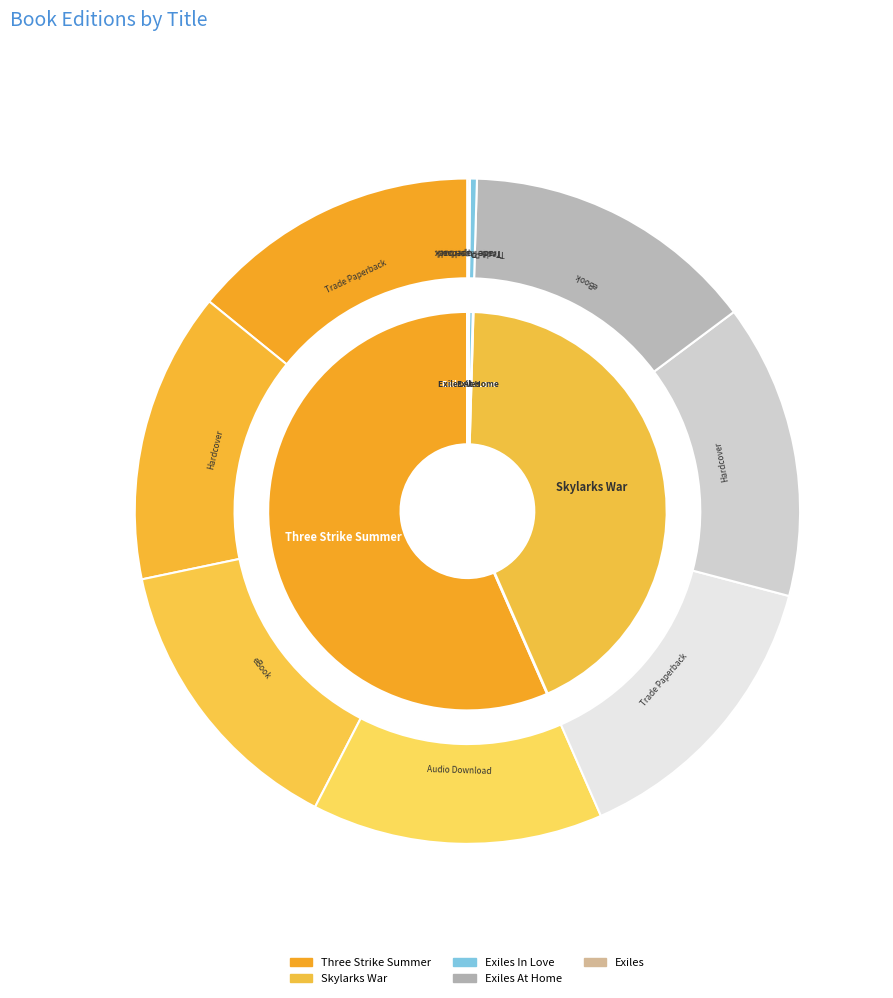

Which slice is the largest?

Three Strike Summer